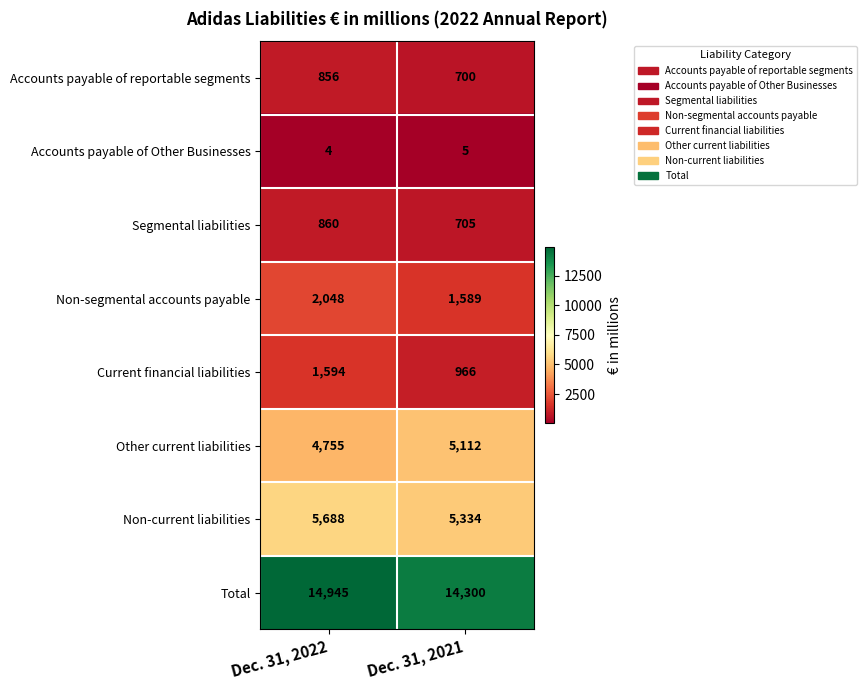

Rank the series at Dec. 31, 2021 from highest to lowest value.

Total, Non-current liabilities, Other current liabilities, Non-segmental accounts payable, Current financial liabilities, Segmental liabilities, Accounts payable of reportable segments, Accounts payable of Other Businesses